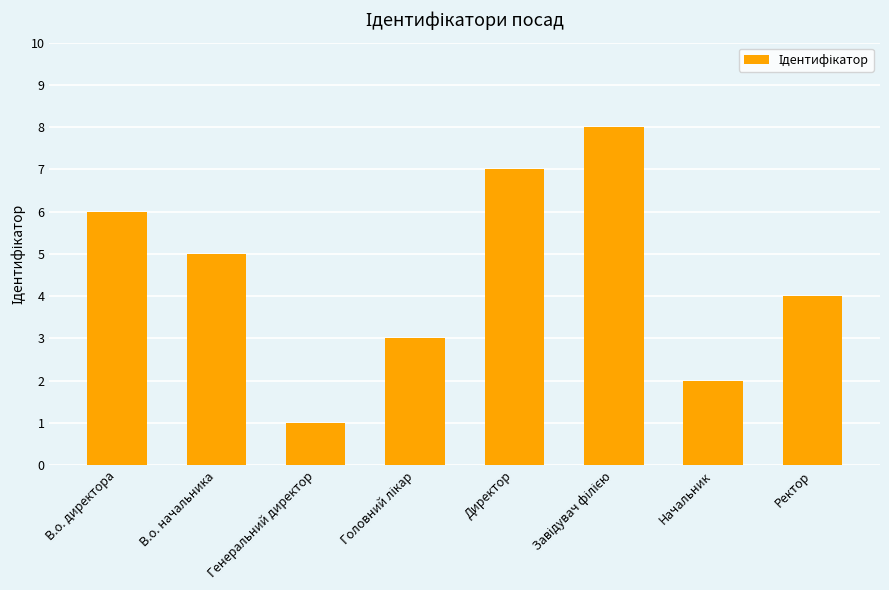

What is the label of the 1st bar from the left?

В.о. директора